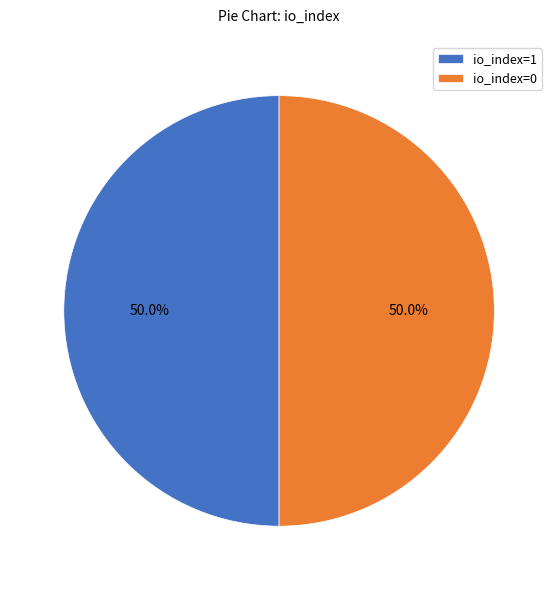

What percentage is NOT represented by io_index=0?

50.0%